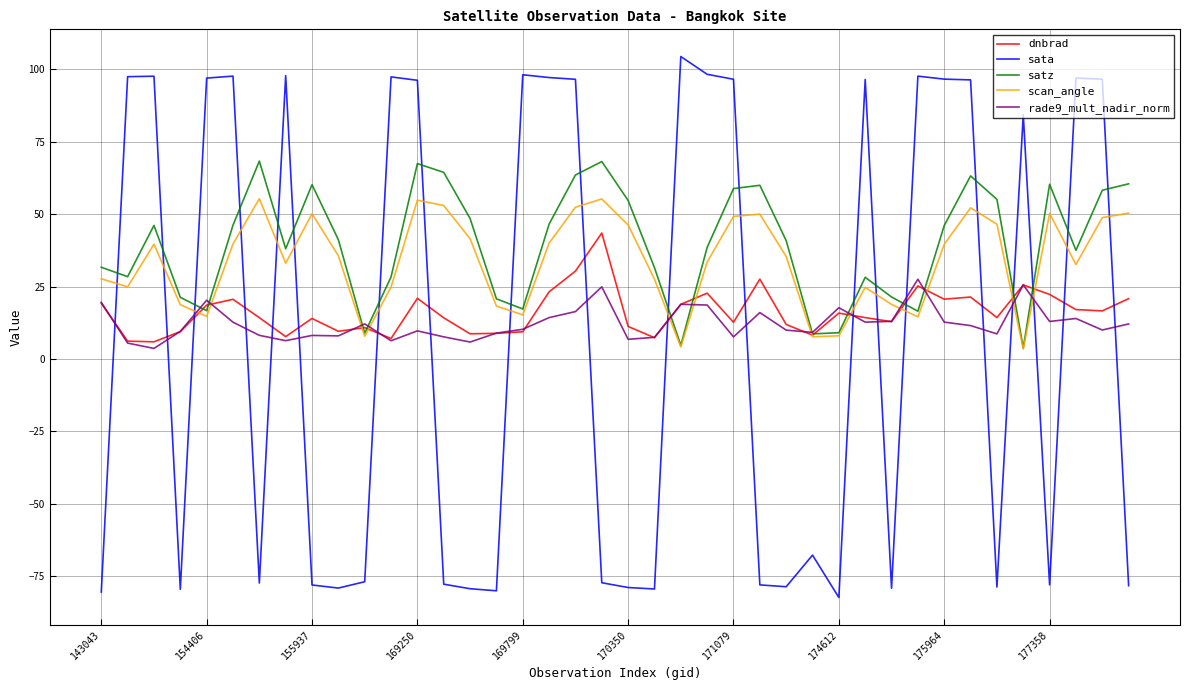

True or false: sata and rade9_mult_nadir_norm cross at least once.

True